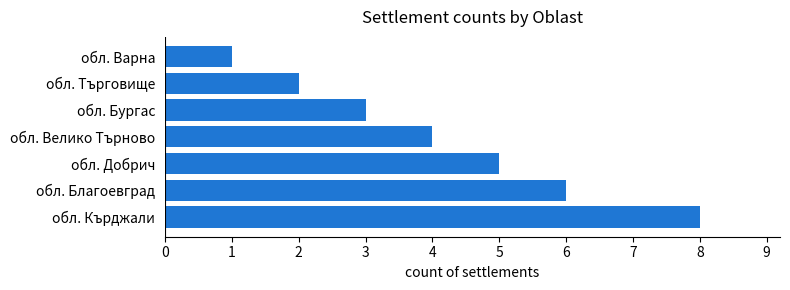

True or false: the data shows 1 at обл. Търговище.

False